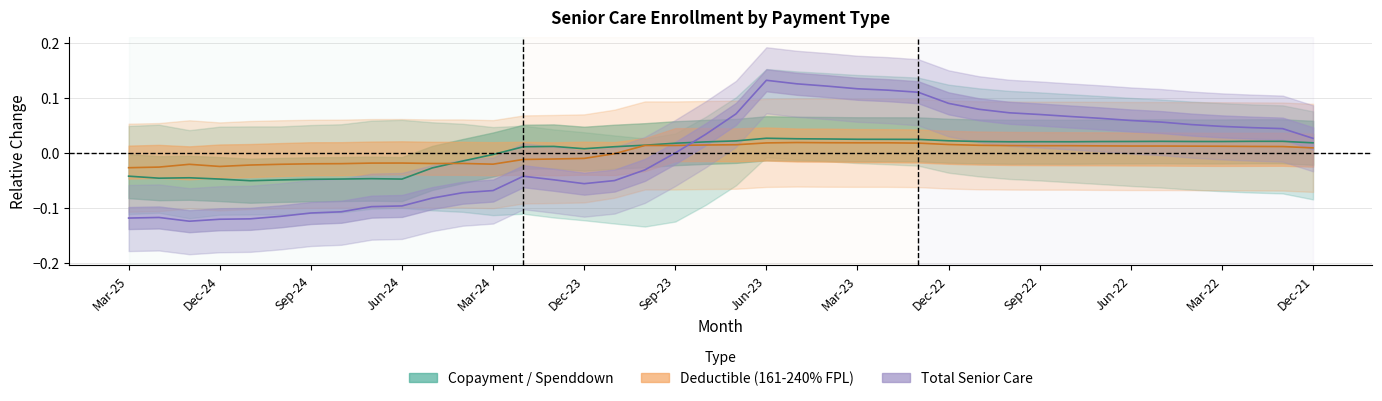

Rank the series at Nov-22 from highest to lowest value.

Total Senior Care, Copayment(<160% FPL), Deductible(161-200% FPL)